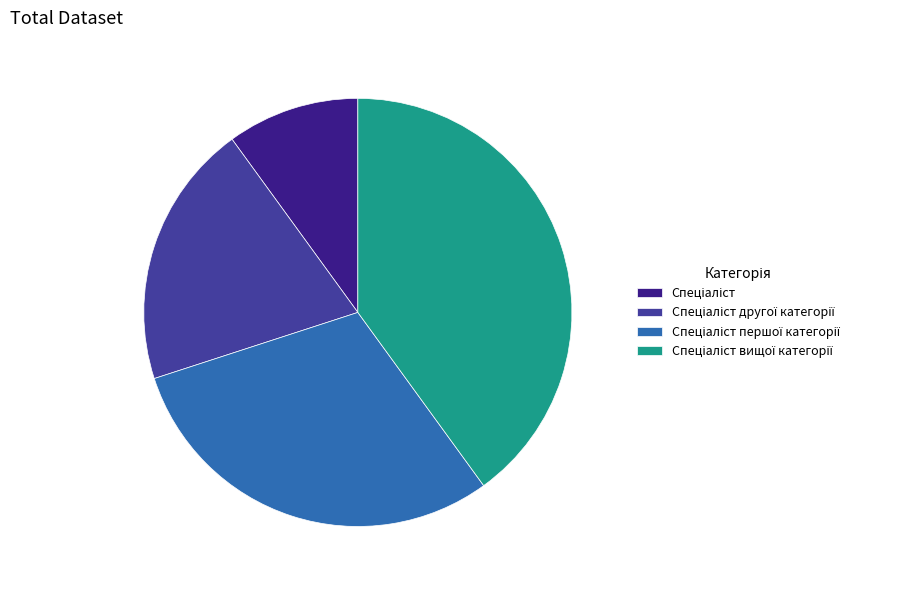

Does any single category account for the majority?

No